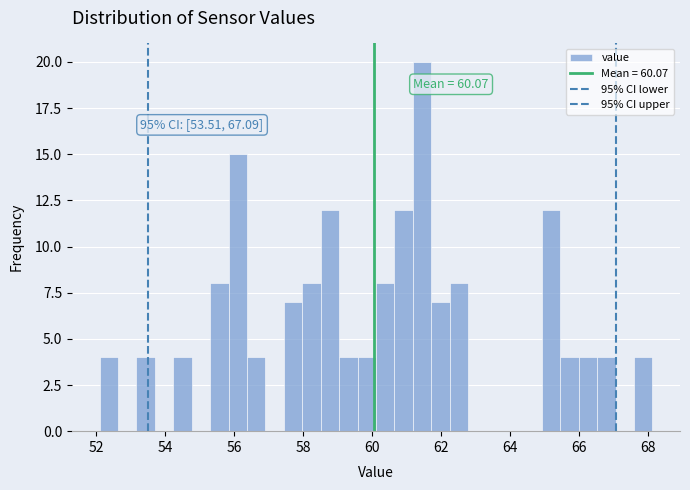

Around what value on the x-axis is the tallest bar? Give the approximate position of its centre, as read against the axis.

61.4